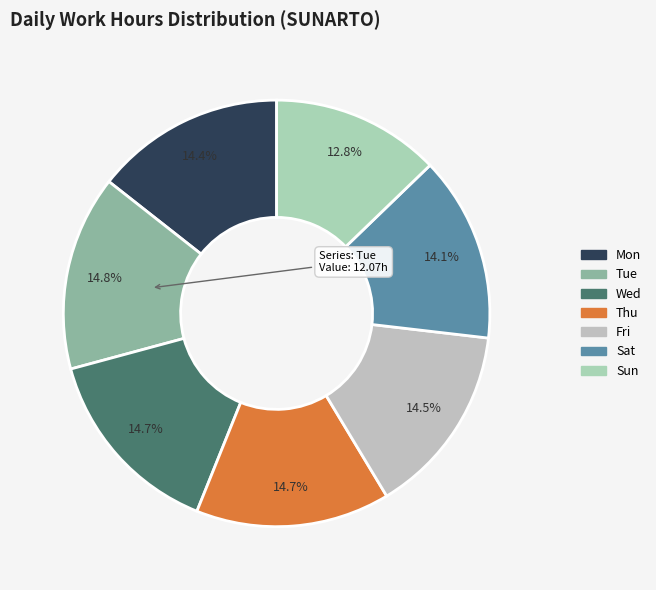

What is the largest slice in the pie chart?

Tue